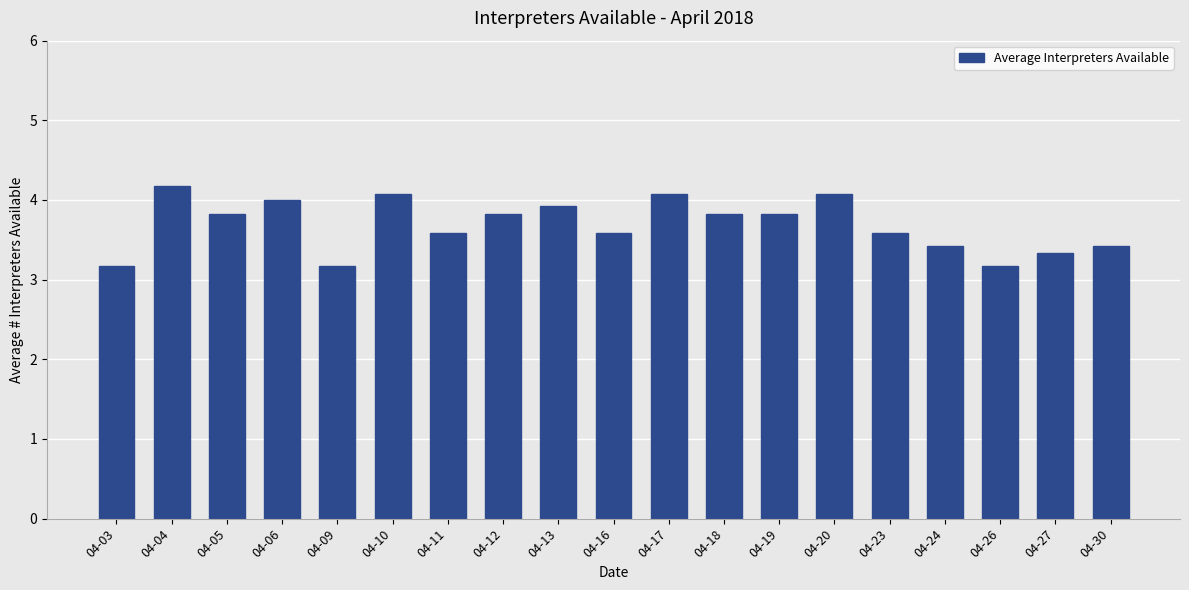

The value at 04-18 is 6.9. True or false?

False